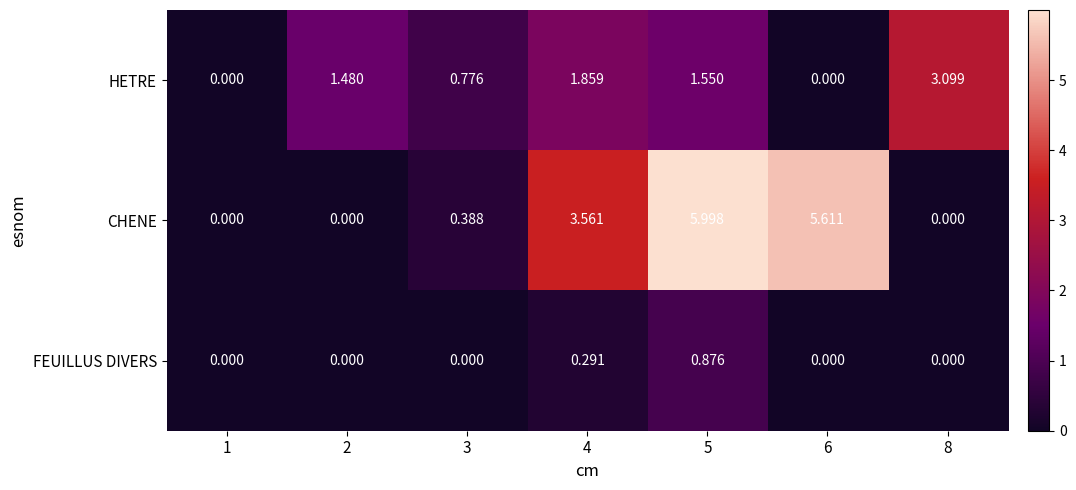

Which series has the largest total across all categories?

CHENE